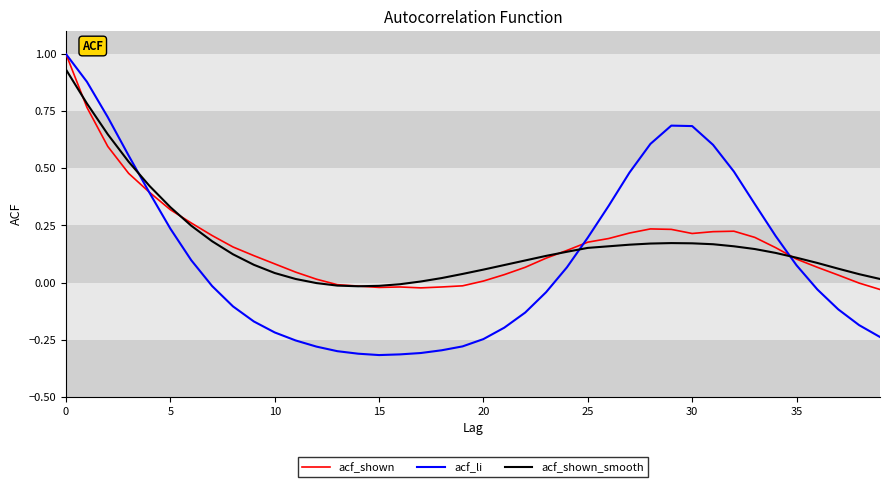

Which series has the largest range (max minus min)?

acf_li